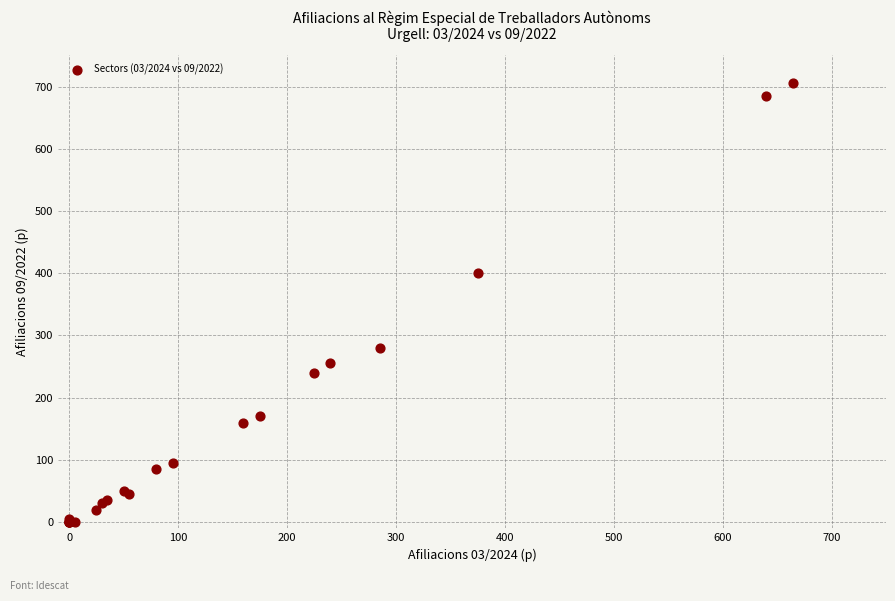

What Y value in the scatter plot is closest to 352?

400